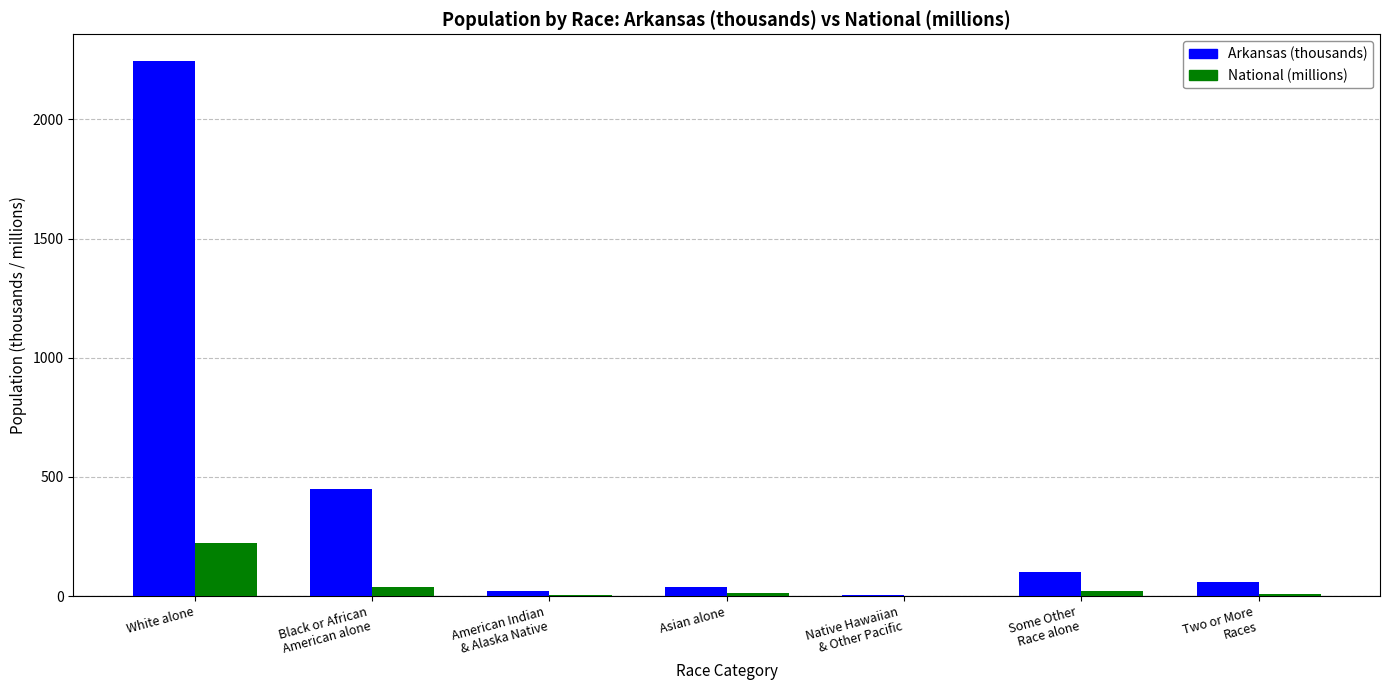

Where does the Arkansas (thousands) series first go above 57?

White alone